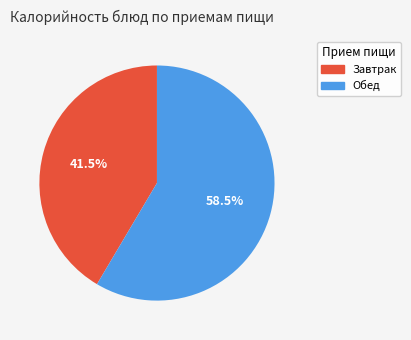

Is there a majority slice in this chart?

Yes